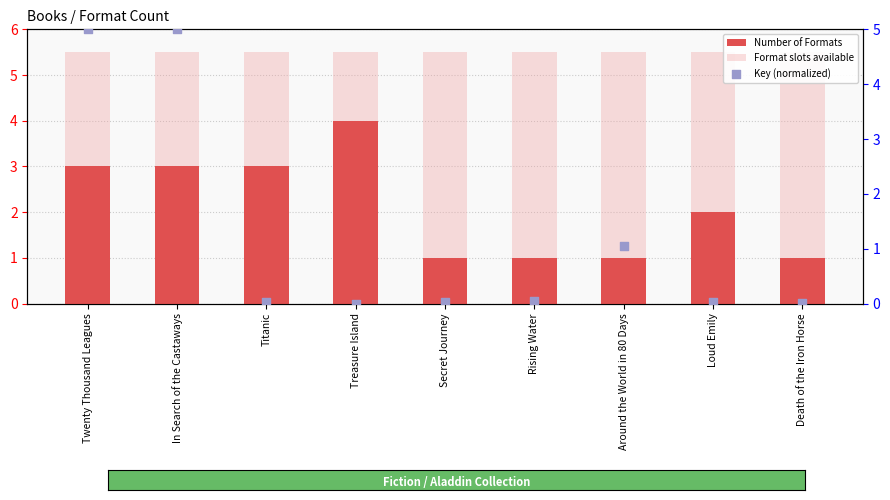

Which series contains the lowest Y value?

Key (normalized)